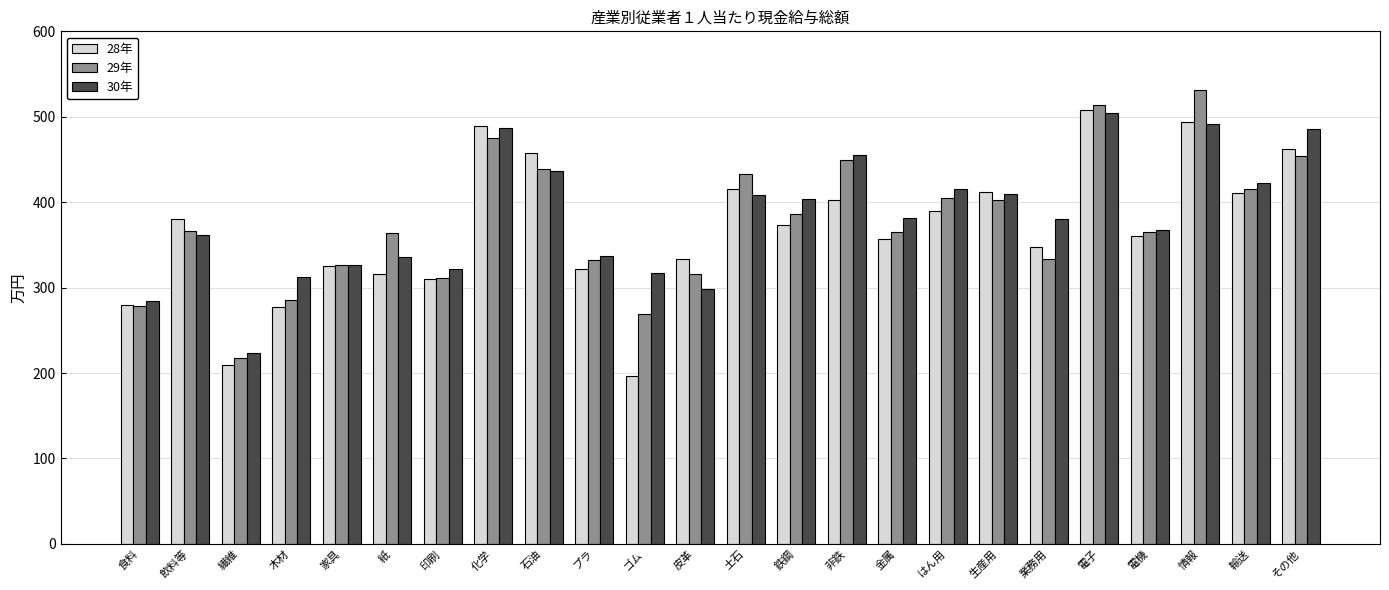

The 29年 series shows 531 at 情報. True or false?

True